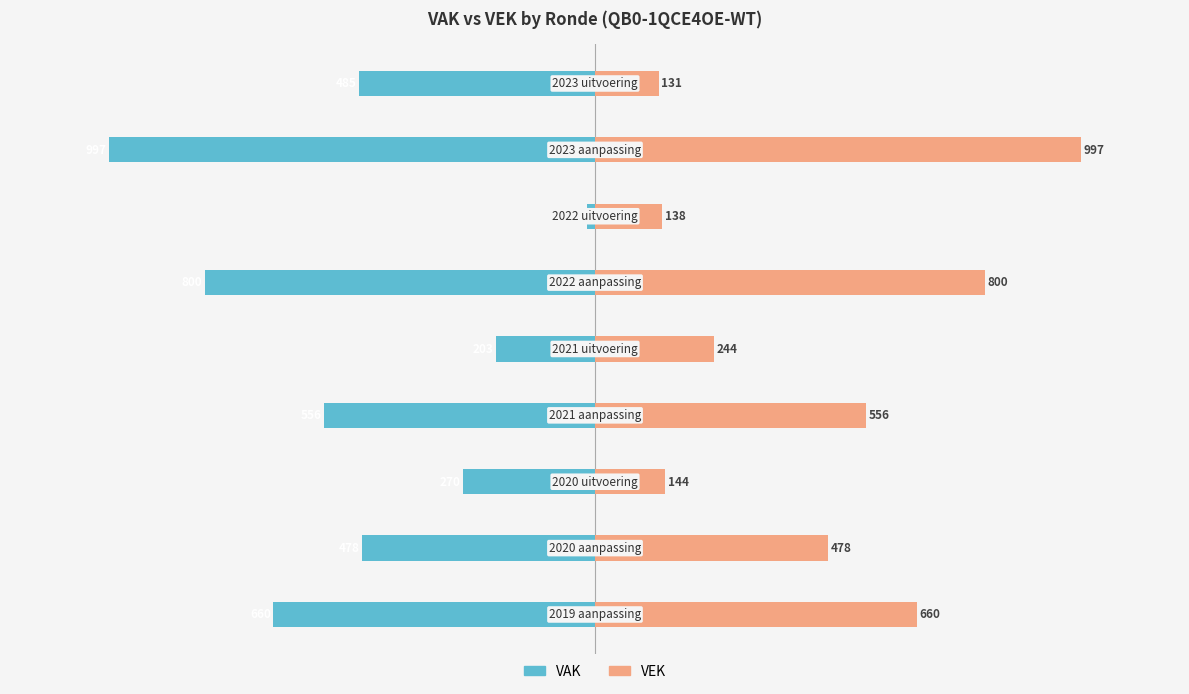

What is the difference between the highest and lowest values at −500?

155